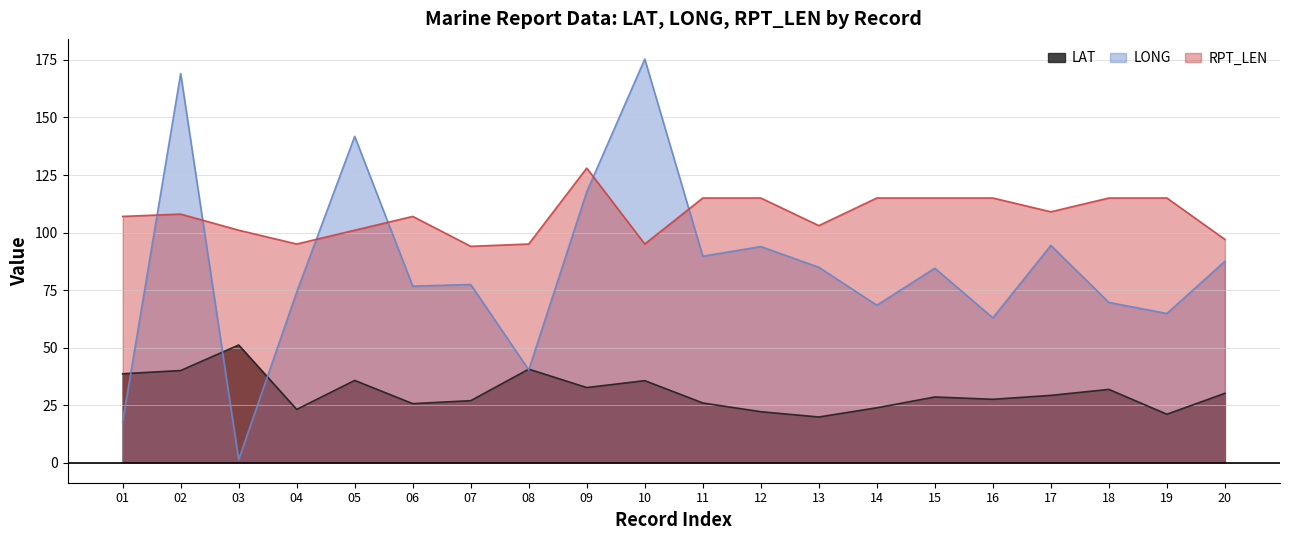

How many interior local peaks does the LAT series have?

6